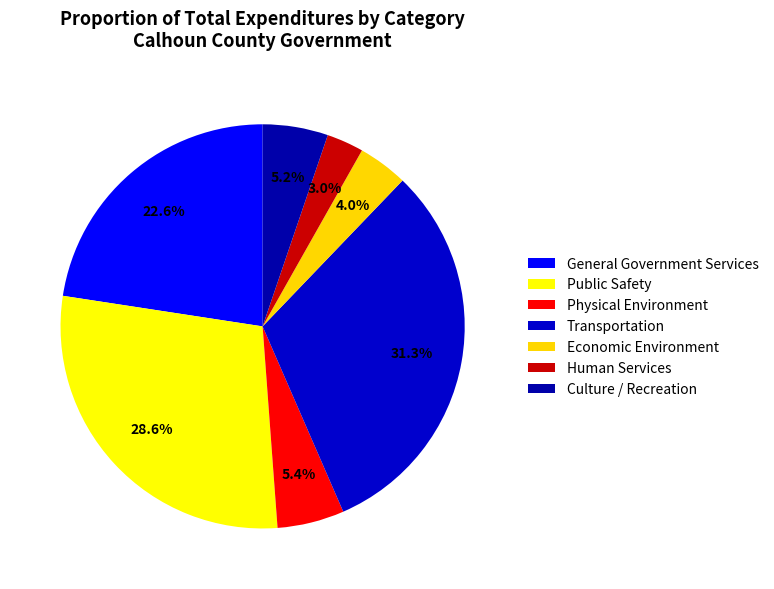

Which category has the biggest portion of the pie?

Transportation